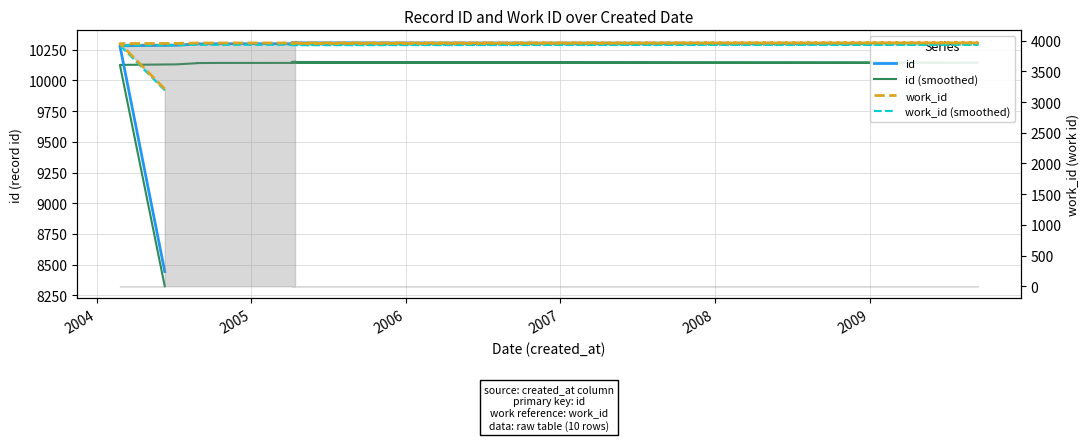

What is the sum of all work_id values?

38863.0